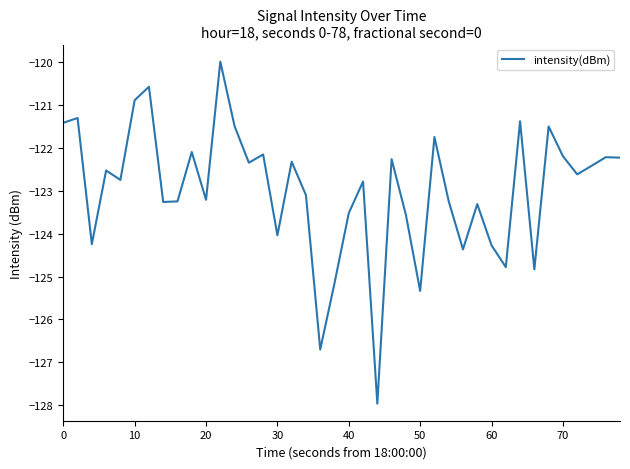

What is the difference between the maximum and minimum values?

8.0